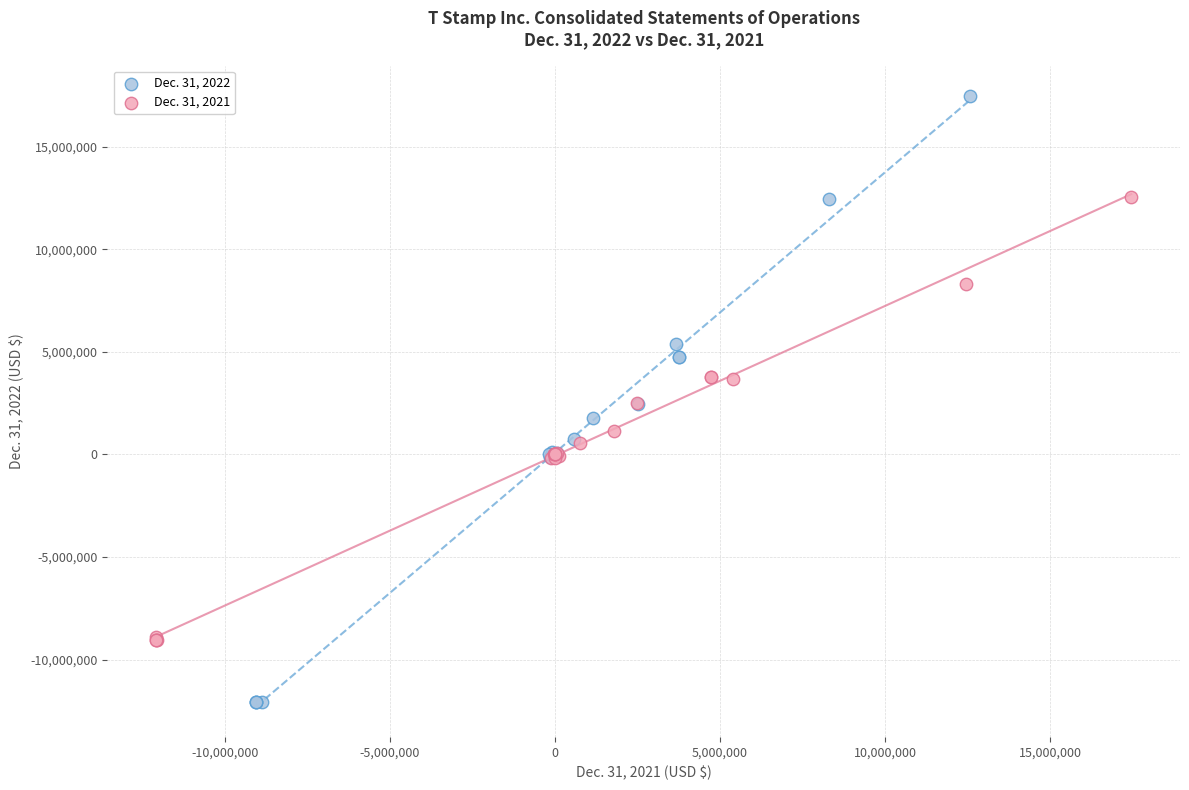

Which series contains the highest Y value?

Dec. 31, 2022